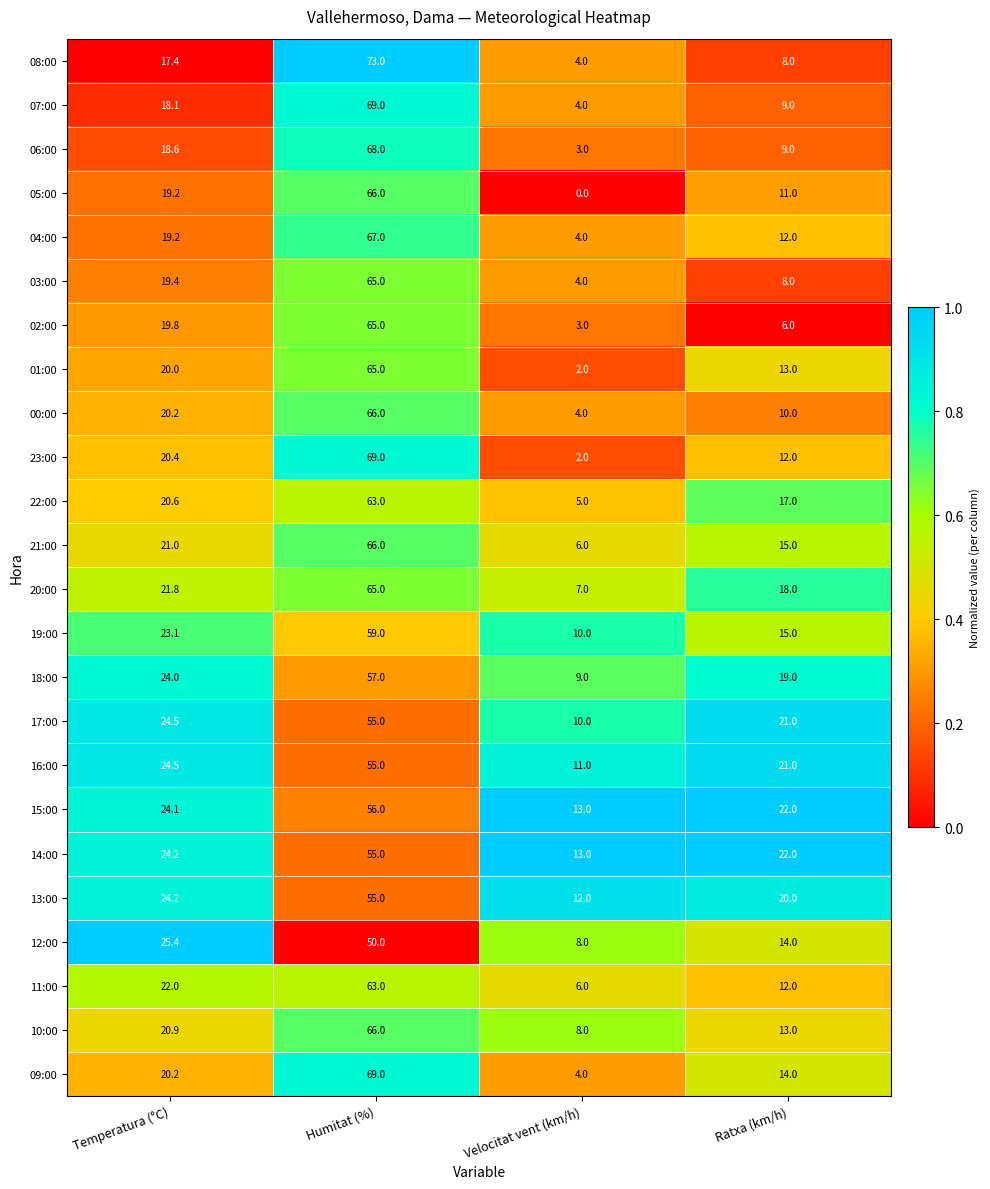

True or false: 03:00 has a value of 12.8 at Ratxa (km/h).

False